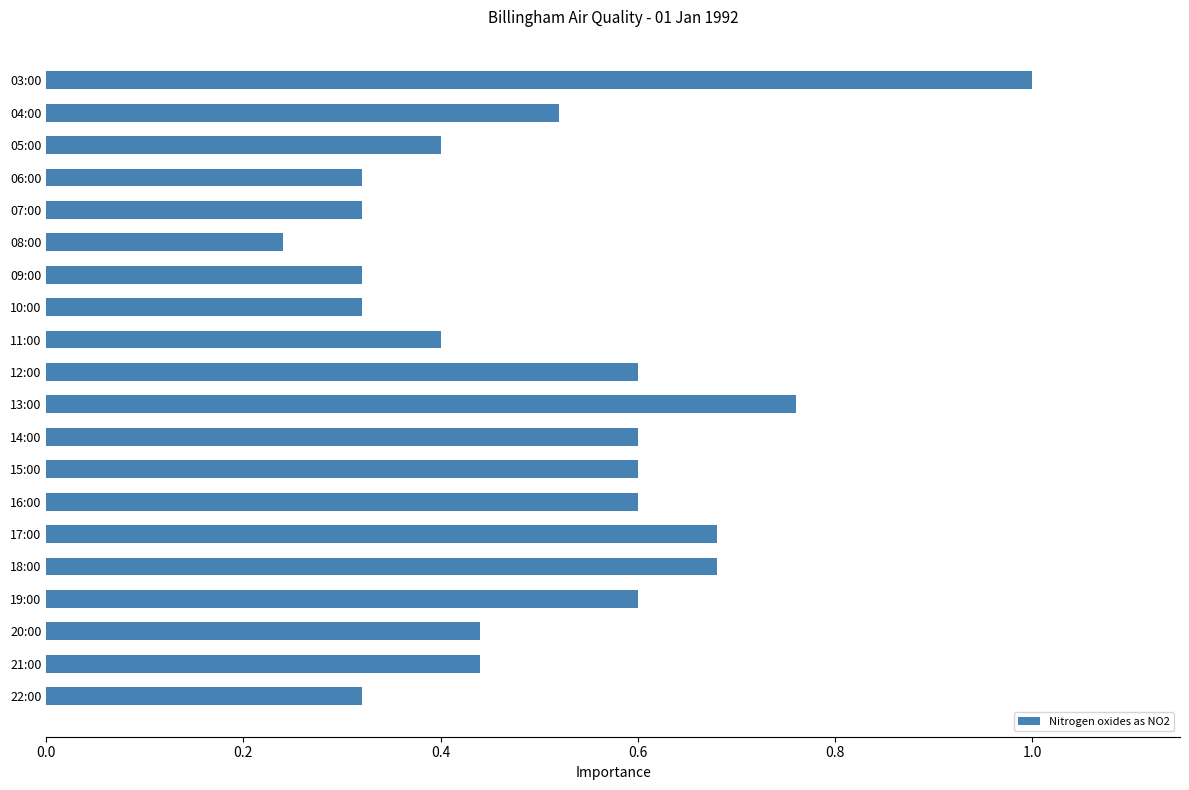

Which label corresponds to the largest value in the chart?

03:00